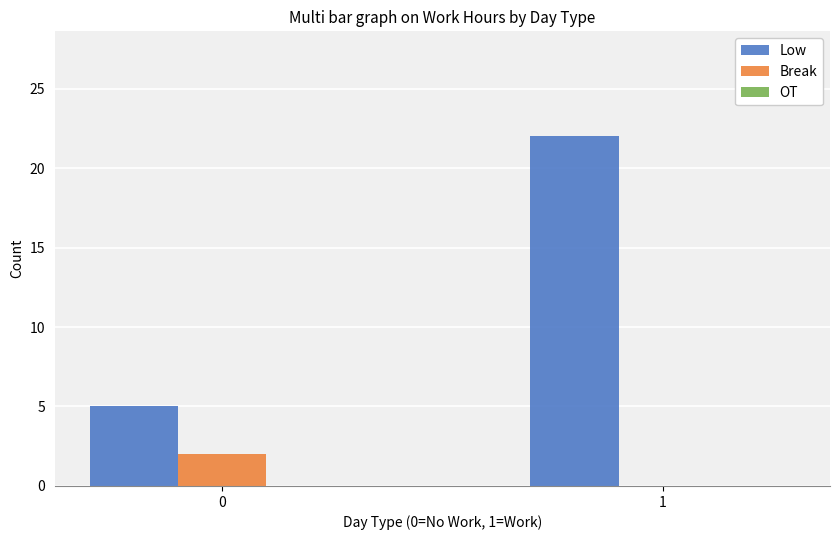

Between 0 and 1, which series saw the biggest shift?

Low